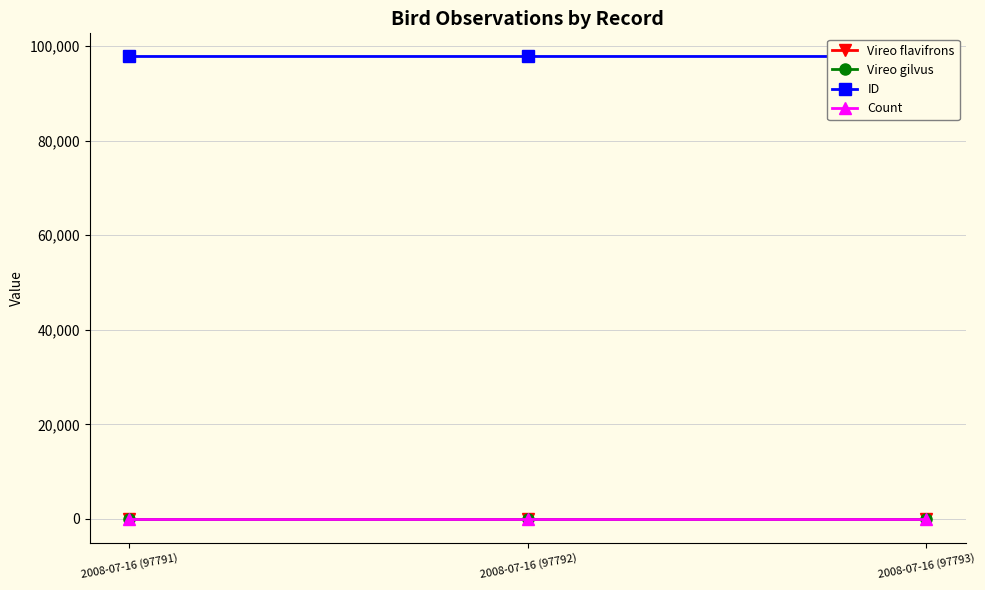

What is the sum of the Count values at 2008-07-16 (97792) and 2008-07-16 (97793)?

2.0